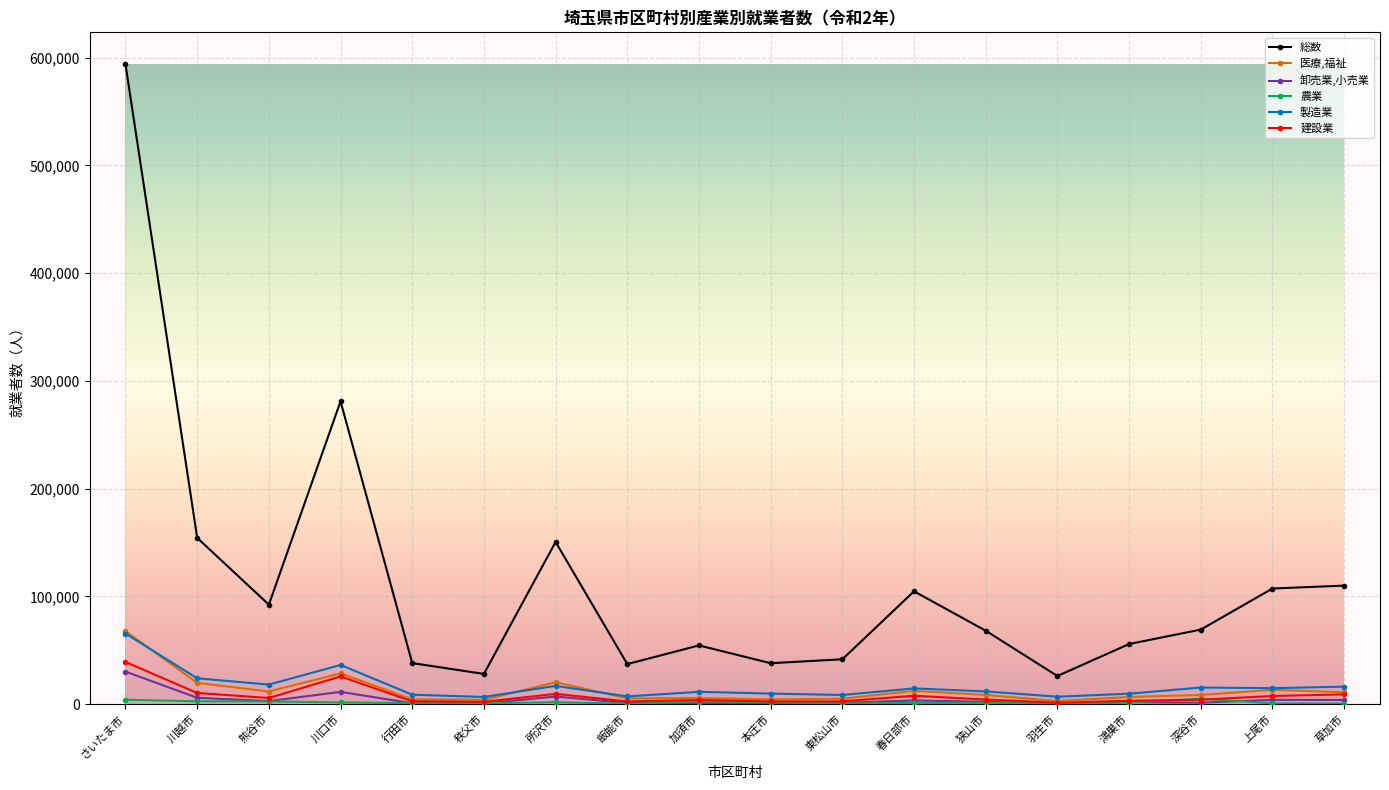

True or false: 総数 and 卸売業,小売業 intersect in this chart.

False